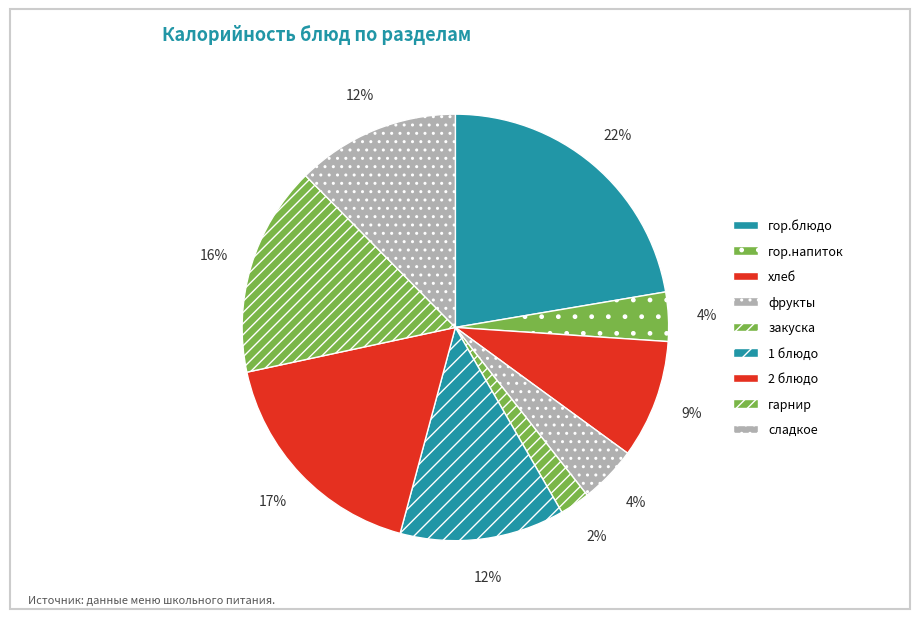

How many slices are in this pie chart?

9